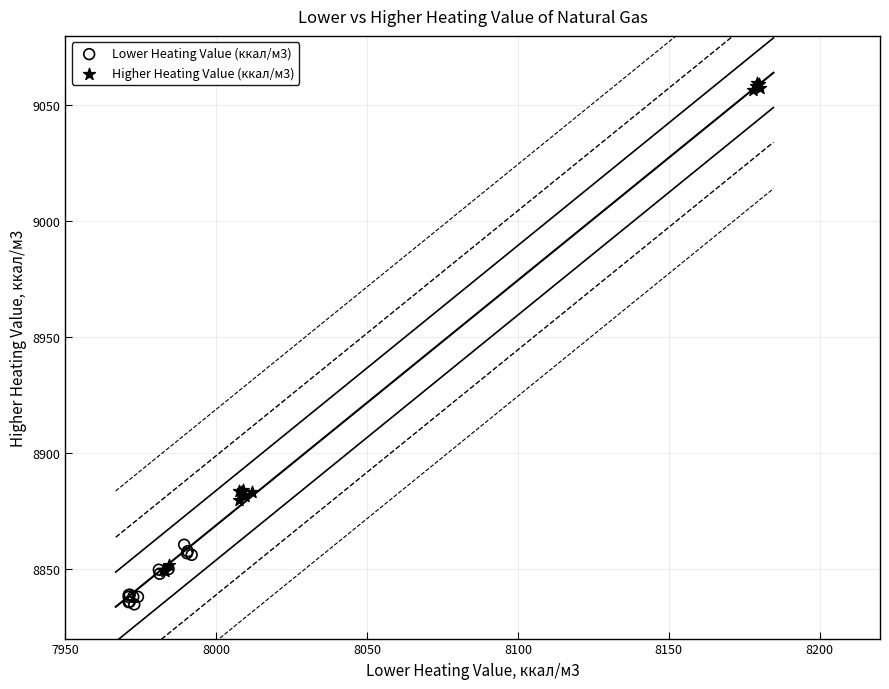

Which series contains the highest Y value?

Higher Heating Value (ккал/м3)